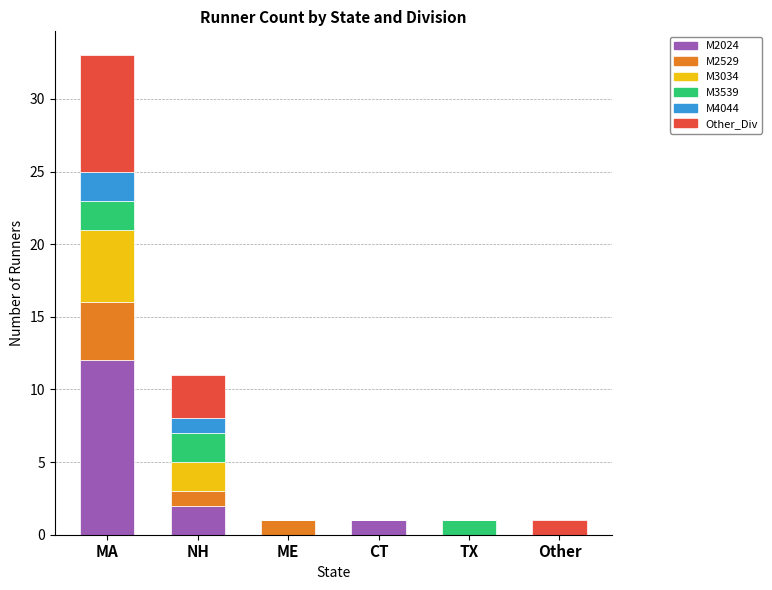

At which category is the sum across all series the highest?

MA